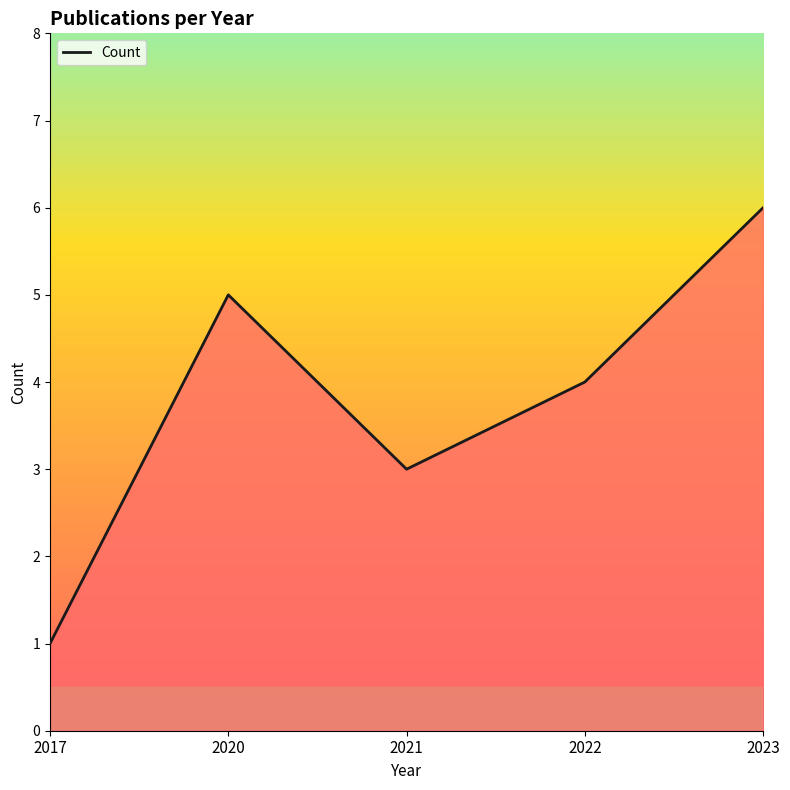

Rank the categories by value from highest to lowest.

2023, 2020, 2022, 2021, 2017